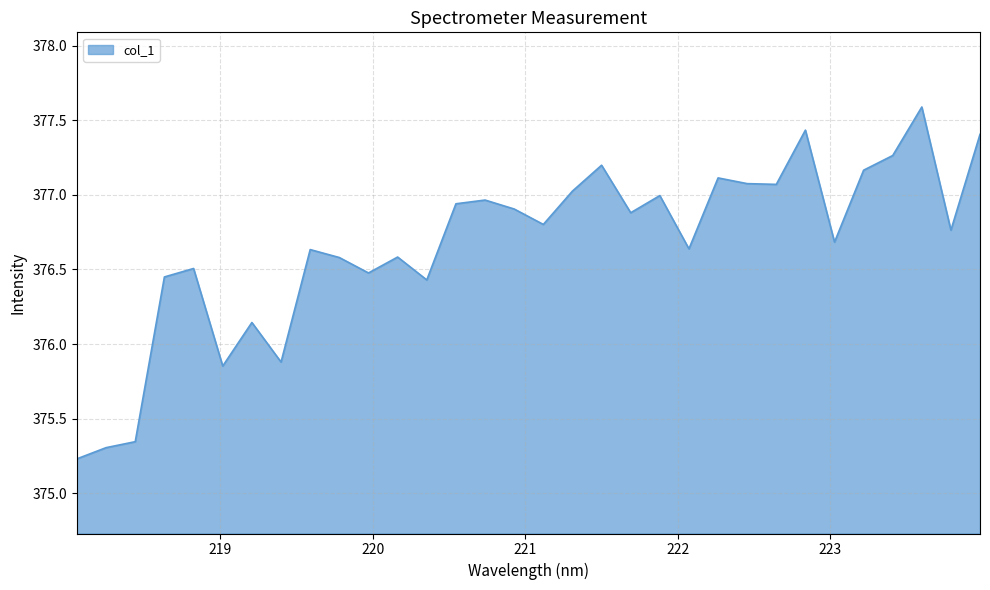

What is the greatest value displayed?

377.6